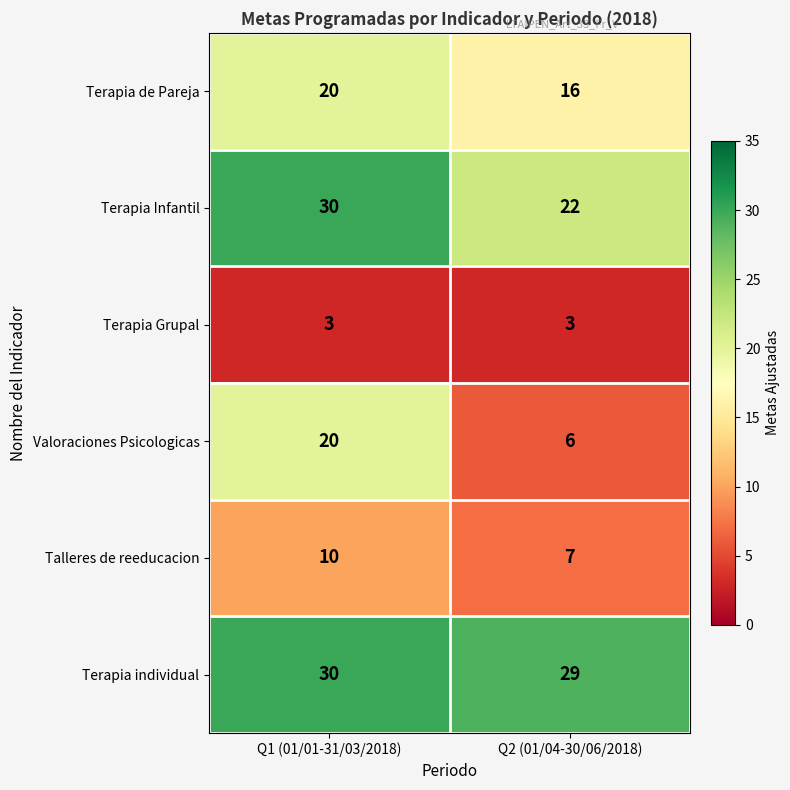

At which category is the sum across all series the highest?

Q1 (01/01-31/03/2018)